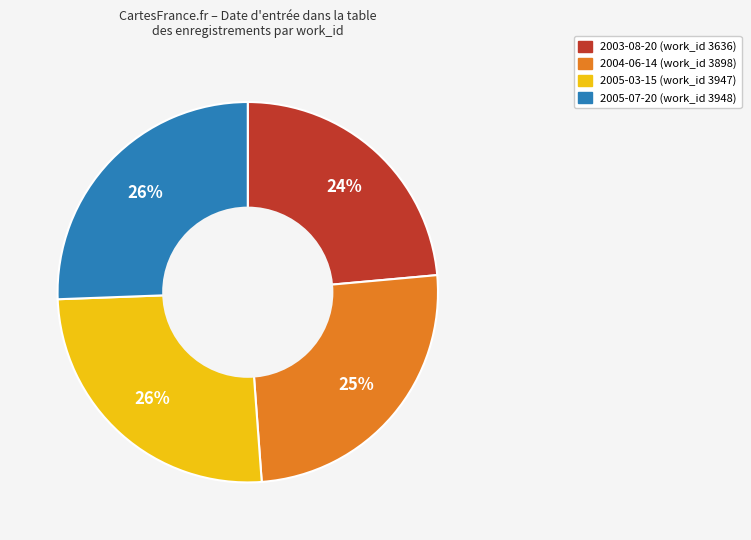

The 2005-07-20 slice represents 26% of the pie. True or false?

True